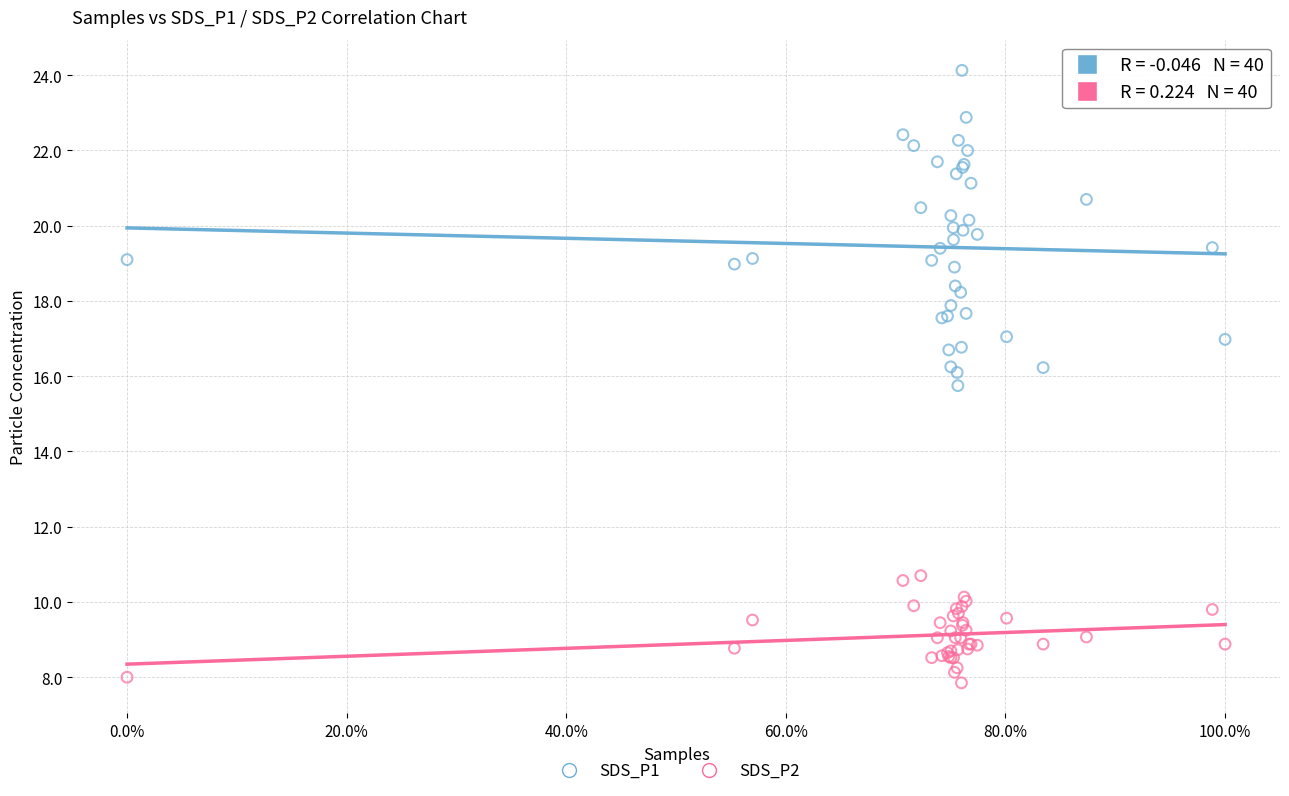

Which series has the largest Y range (max minus min)?

SDS_P1